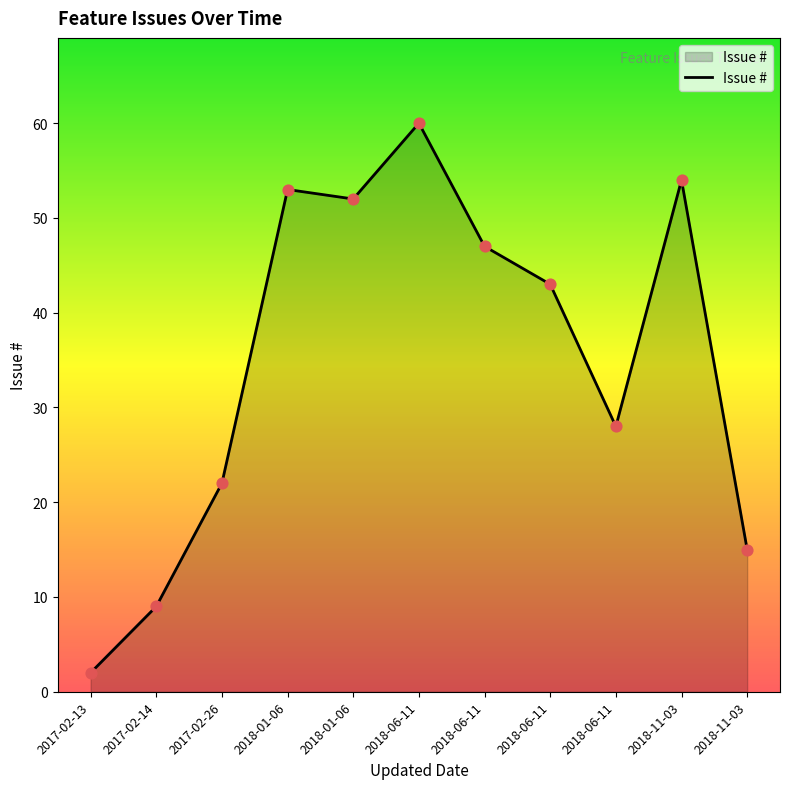

Between 2018-06-11 and 2017-02-13, which is larger?

2018-06-11